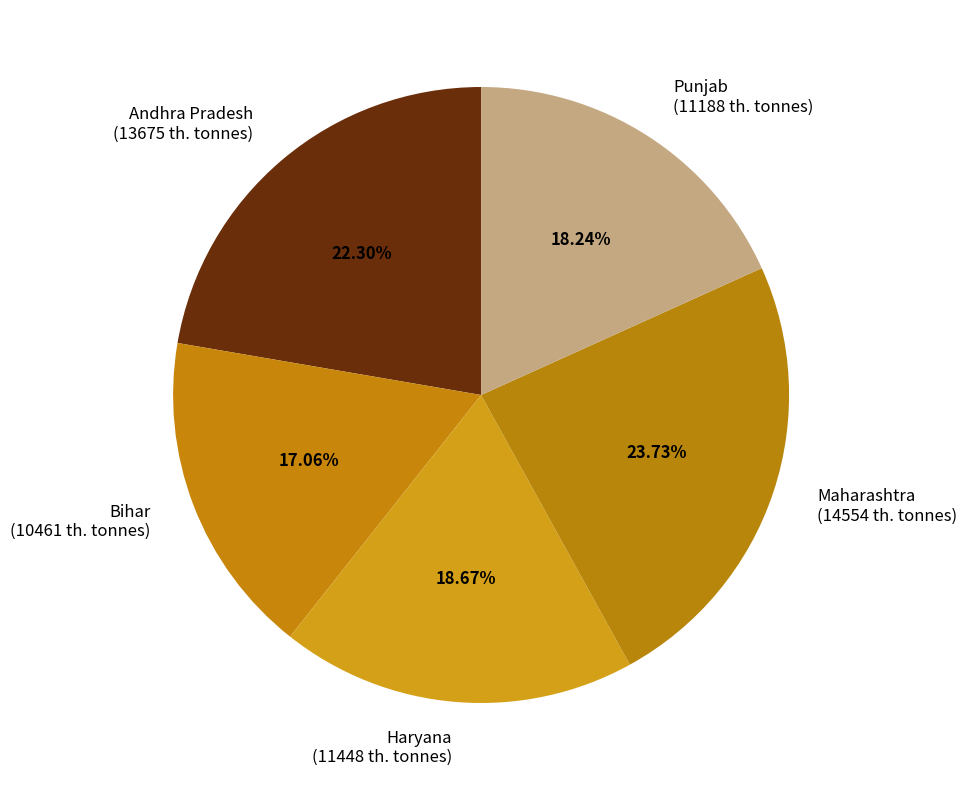

To the nearest percent, what percentage of the pie is Punjab?

18%